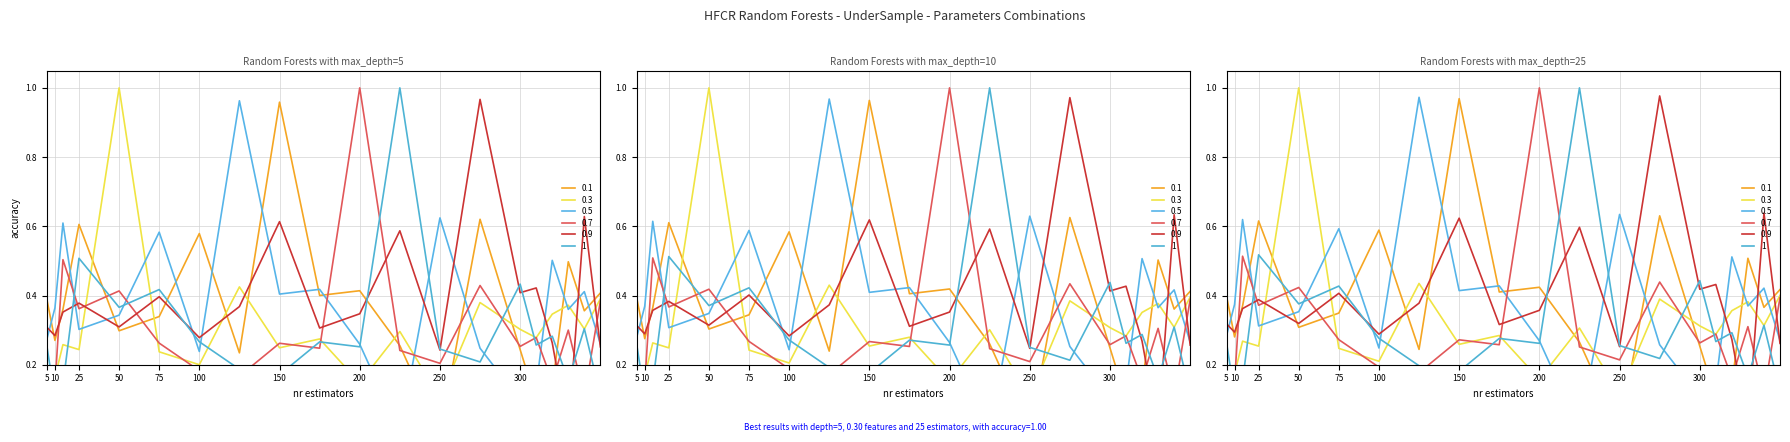

At how many categories does at least one series exceed 0?

20